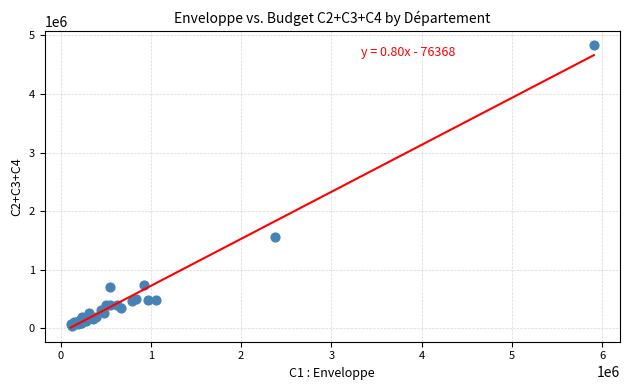

What Y value in the scatter plot is closest to 2436250?

1566500